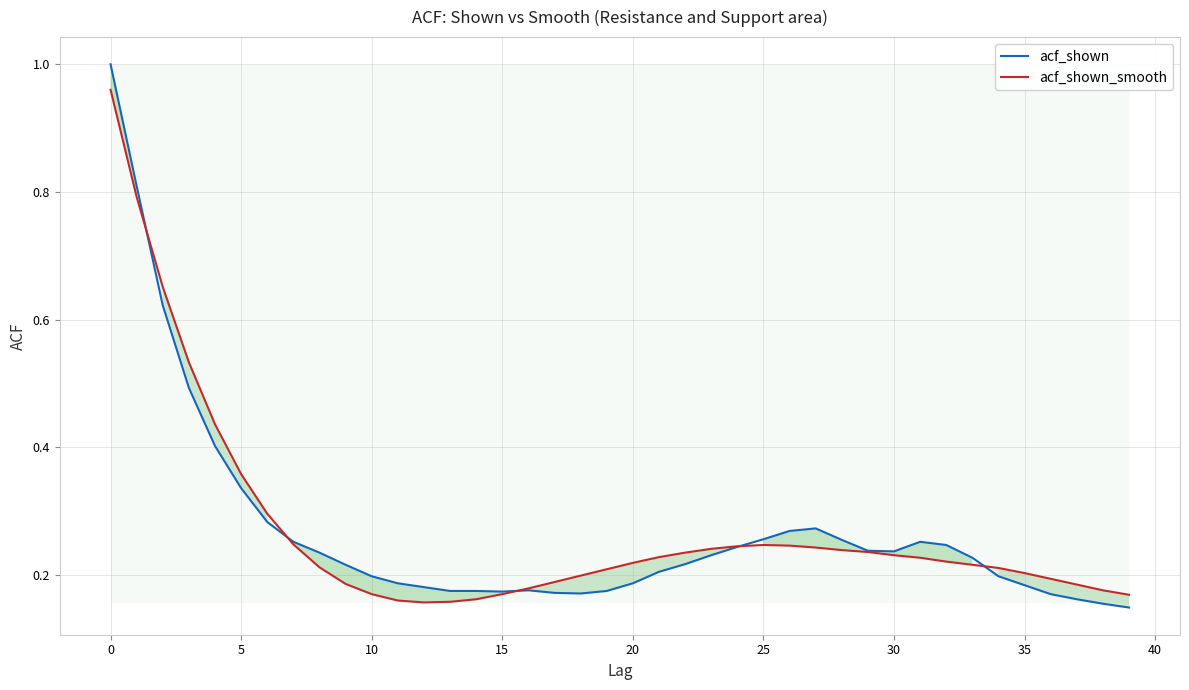

True or false: acf_shown_smooth has more than 2 interior local peaks.

False